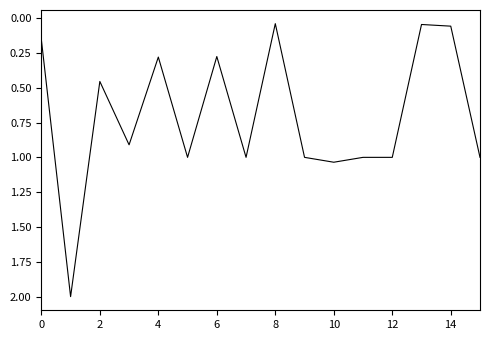

What is the greatest value displayed?

2.0